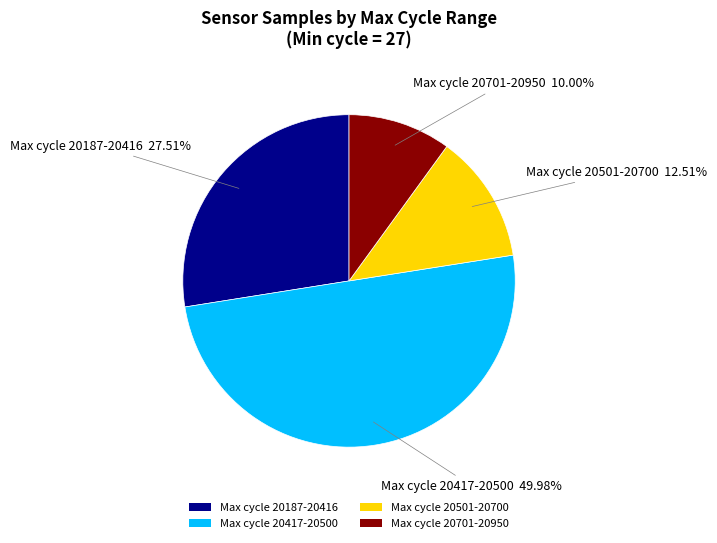

Combined, do Max cycle 20417-20500 and Max cycle 20501-20700 account for over 50%?

Yes